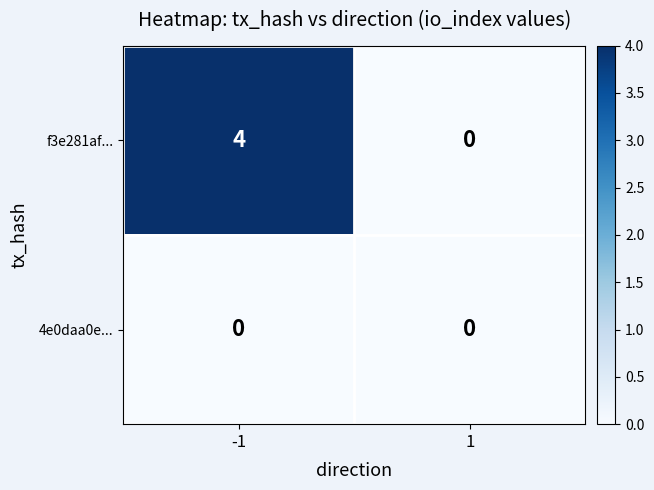

Is it true that 4e0daa0e... equals 0 at -1?

True